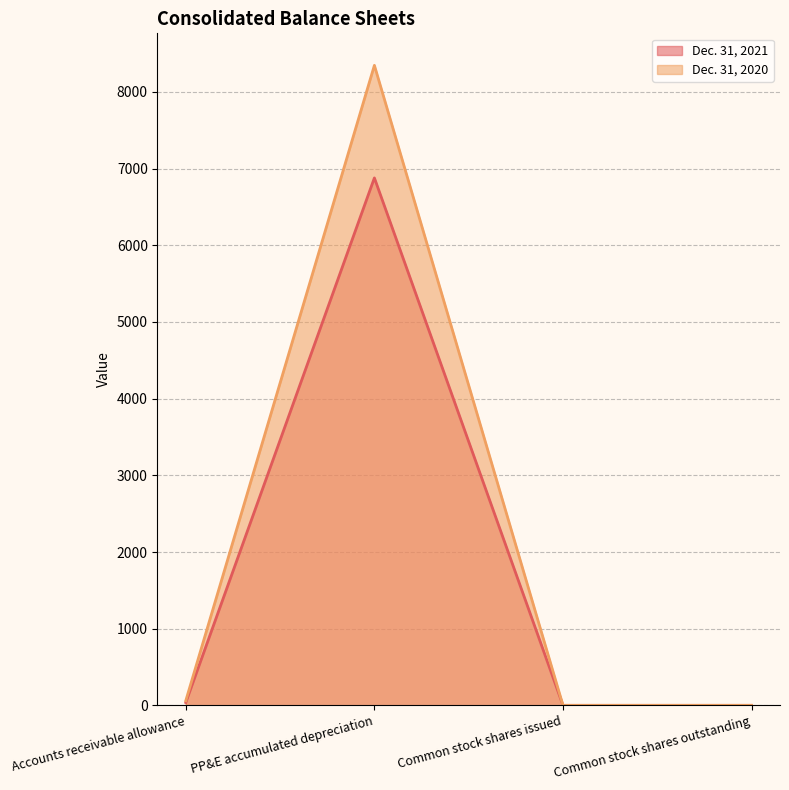

True or false: Dec. 31, 2021 and Dec. 31, 2020 intersect in this chart.

False